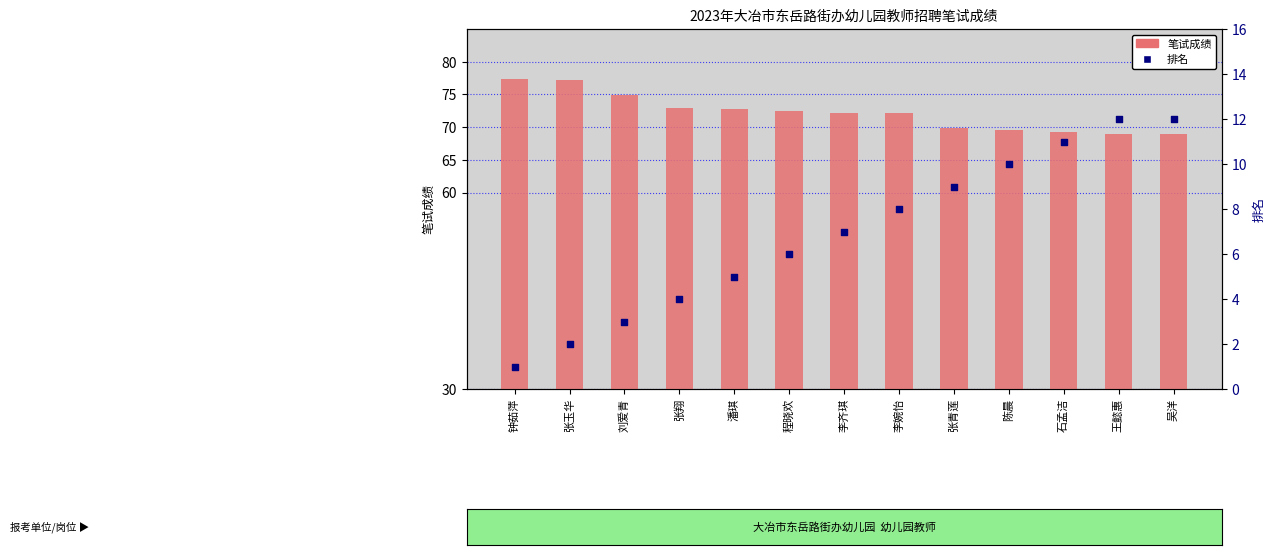

At how many categories does at least one series exceed 12?

13